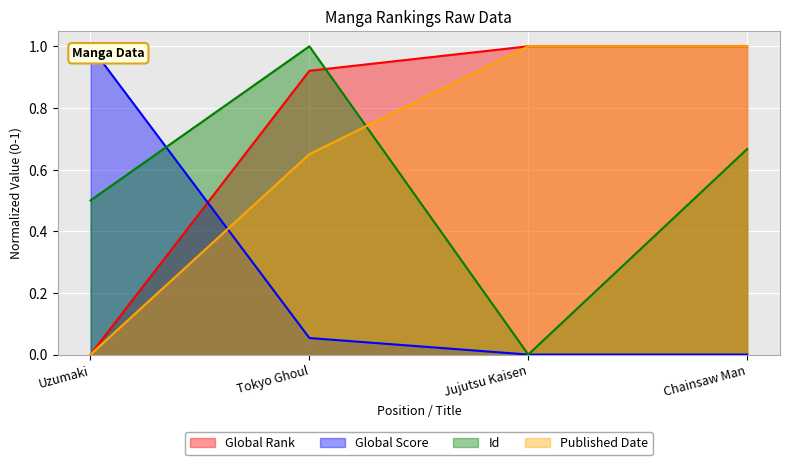

After their last crossing, which series has the higher values: Global Score or Id?

Id